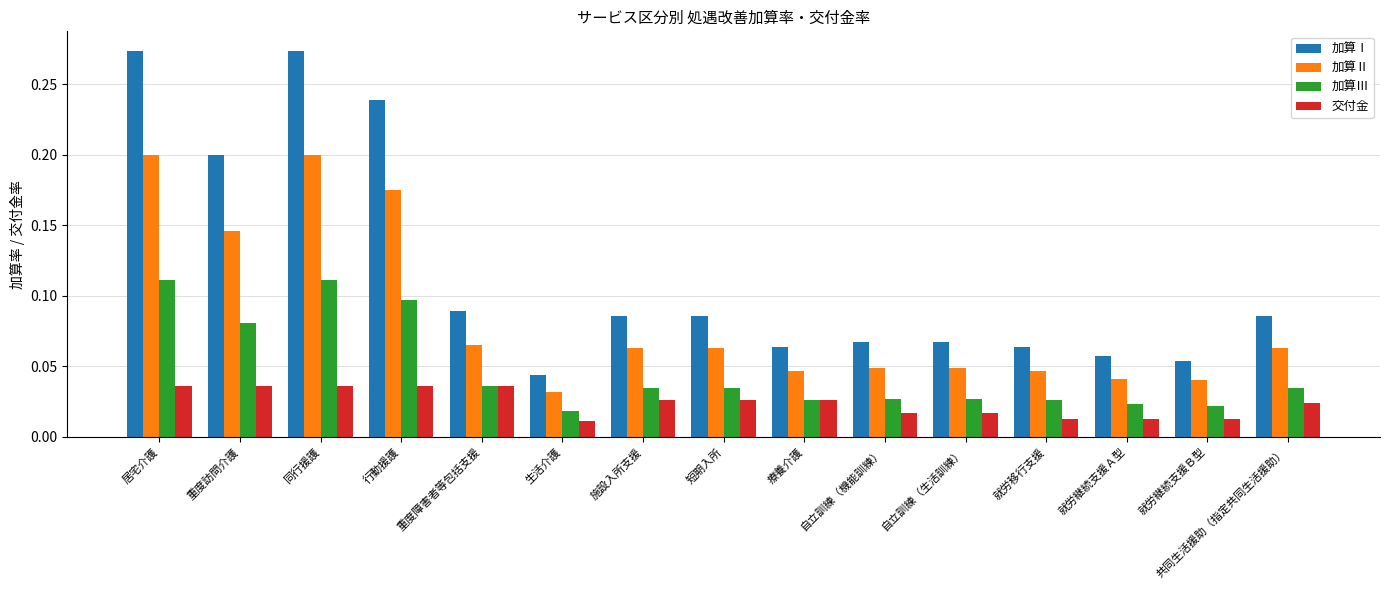

Which series has the widest spread of values?

加算Ⅰ